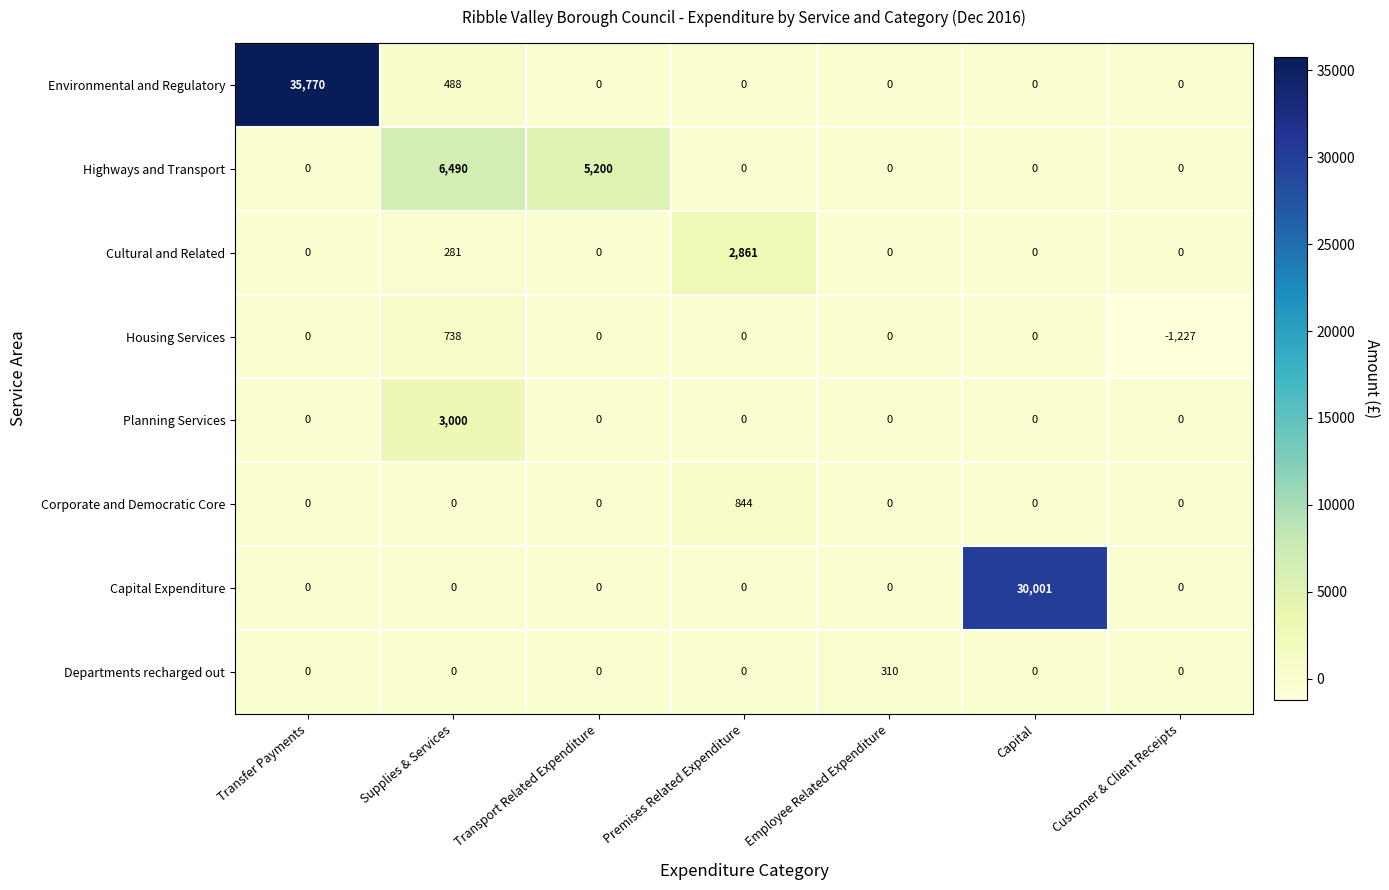

Between Transport Related Expenditure and Premises Related Expenditure, which series saw the biggest shift?

Highways and Transport